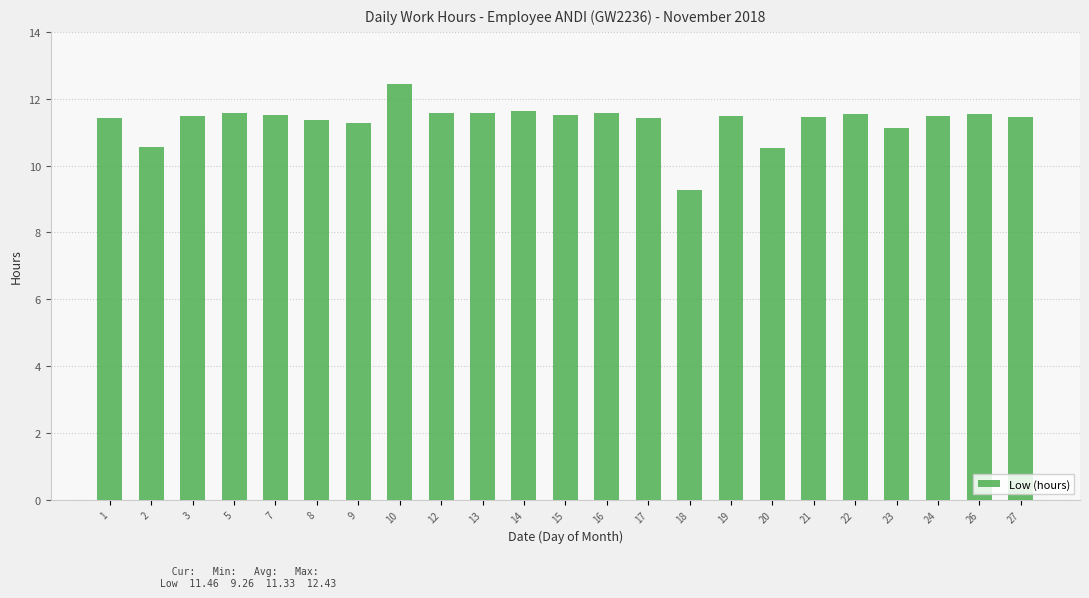

What value does the data have at 5?

11.6